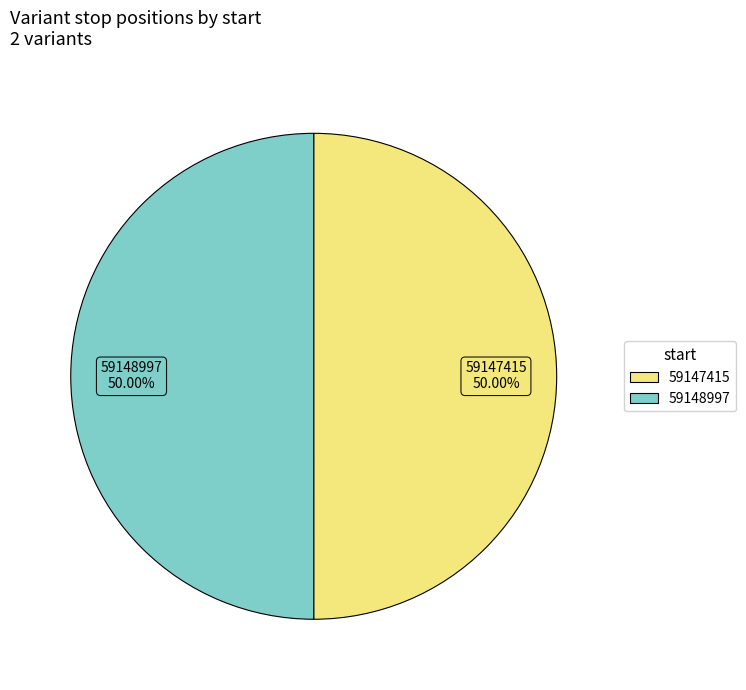

How many slices are in this pie chart?

2